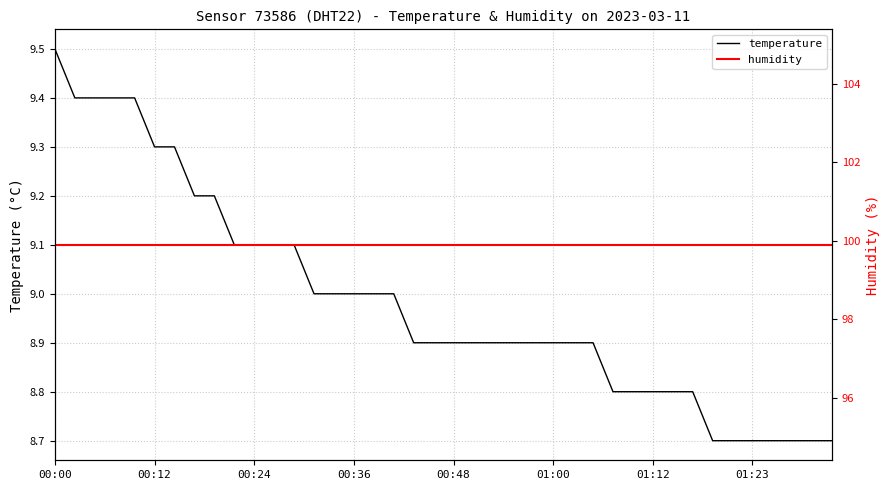

Rank the series by their maximum value, from lowest to highest.

temperature, humidity